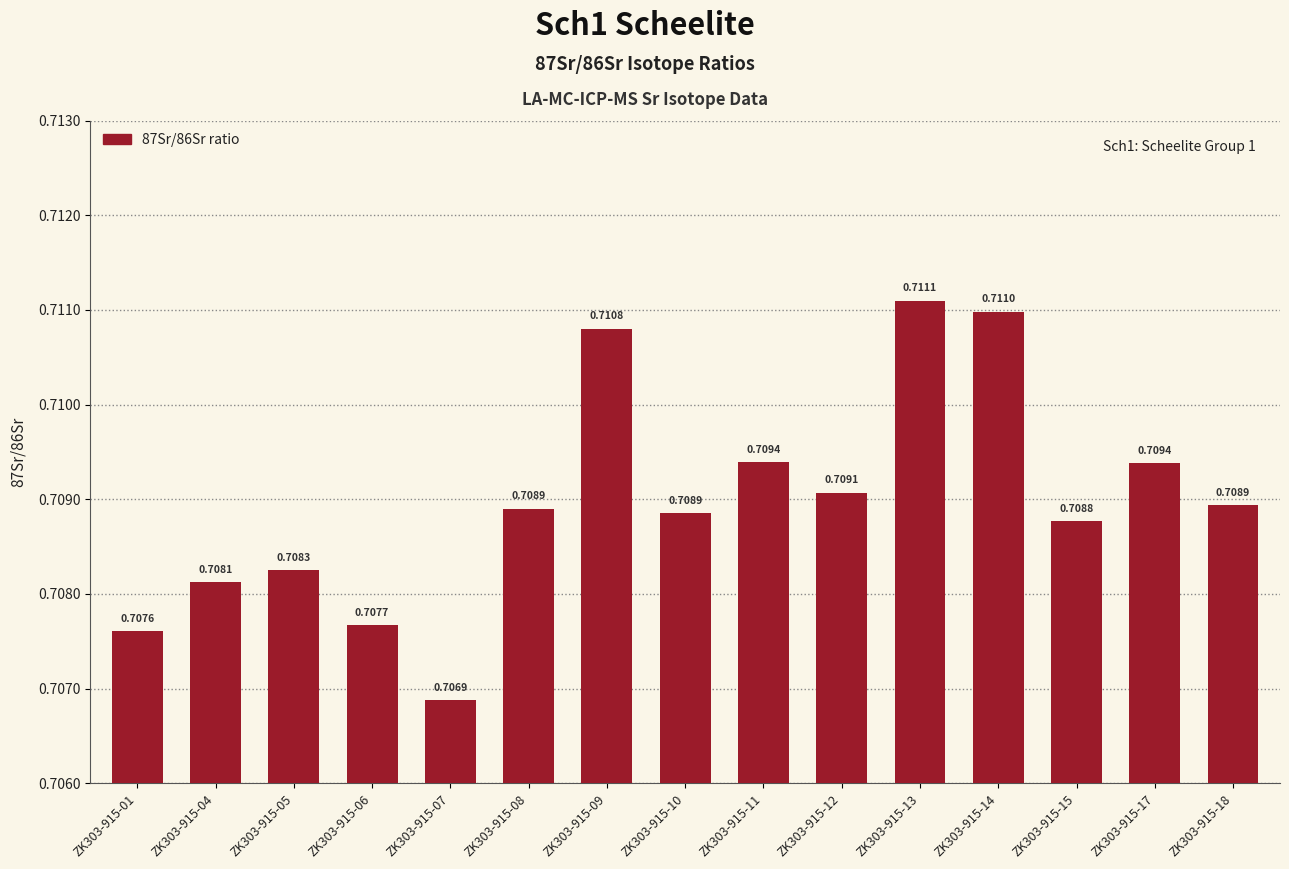

What is the sum of the values at ZK303-915-07 and ZK303-915-18?

1.4